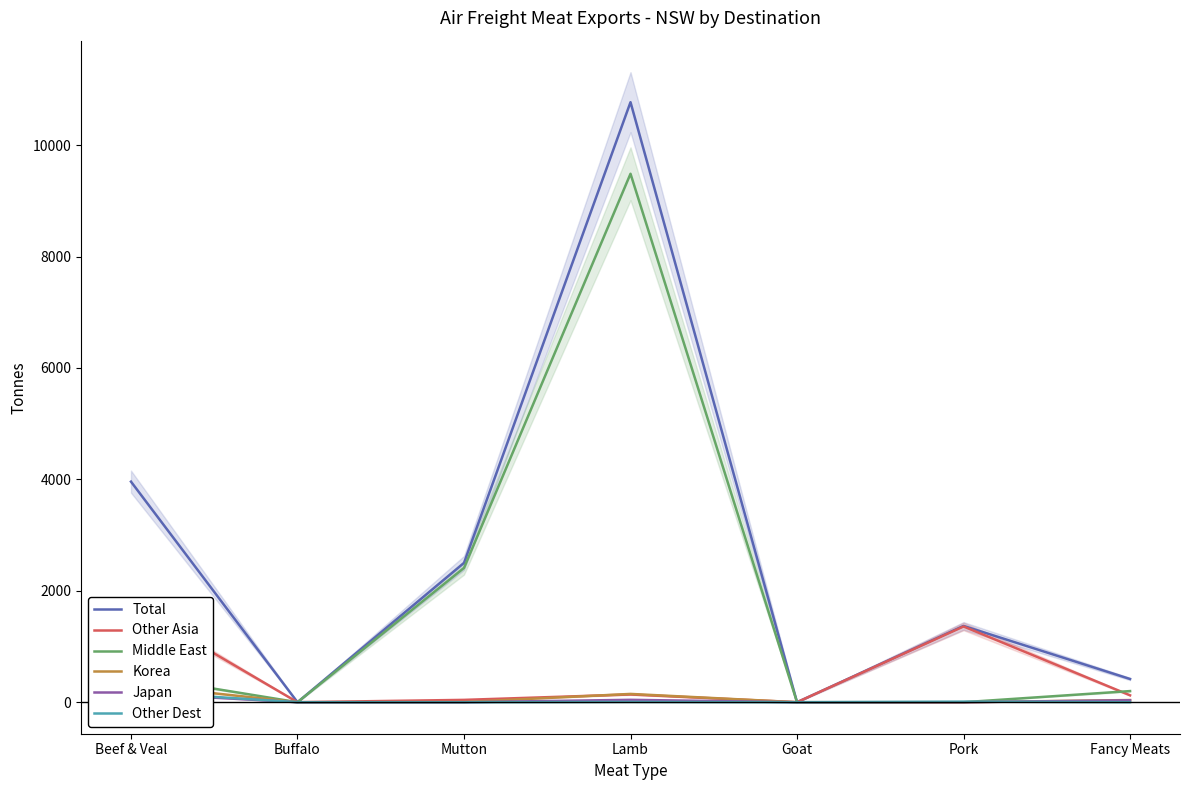

Which series has the widest spread of values?

Total